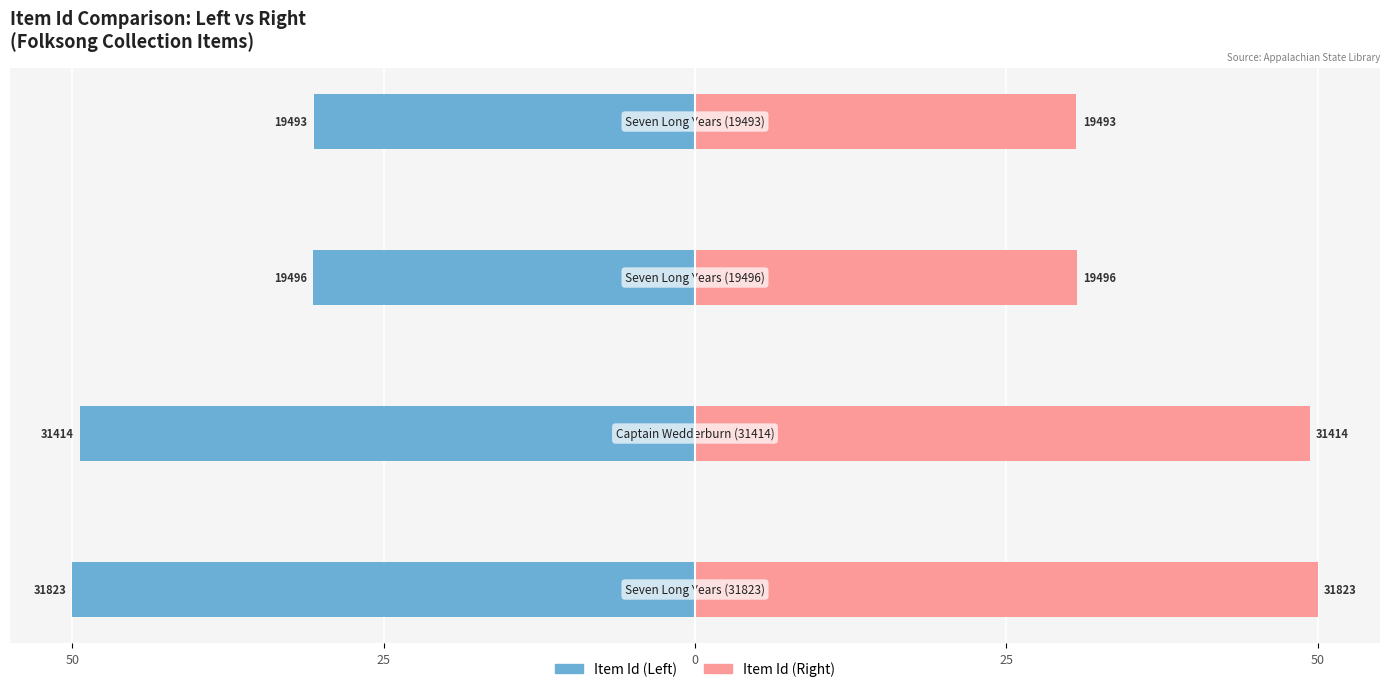

What are all the series names shown in the legend?

Item Id (Left), Item Id (Right)